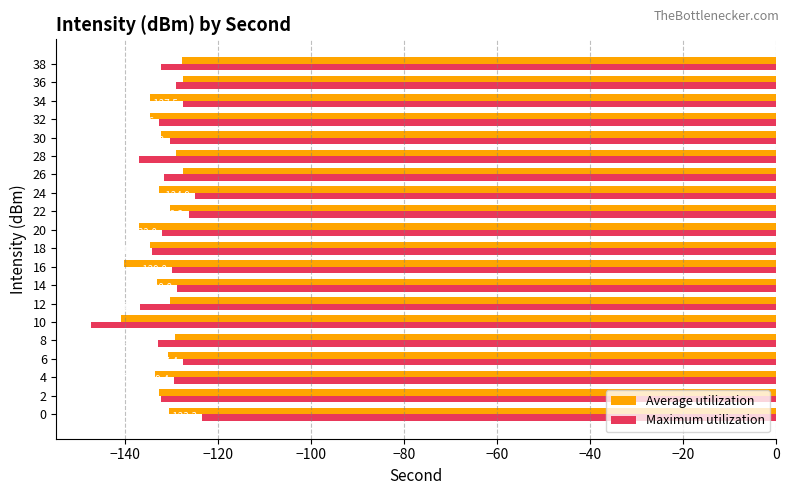

Where is Average utilization nearest to the value -134?

18